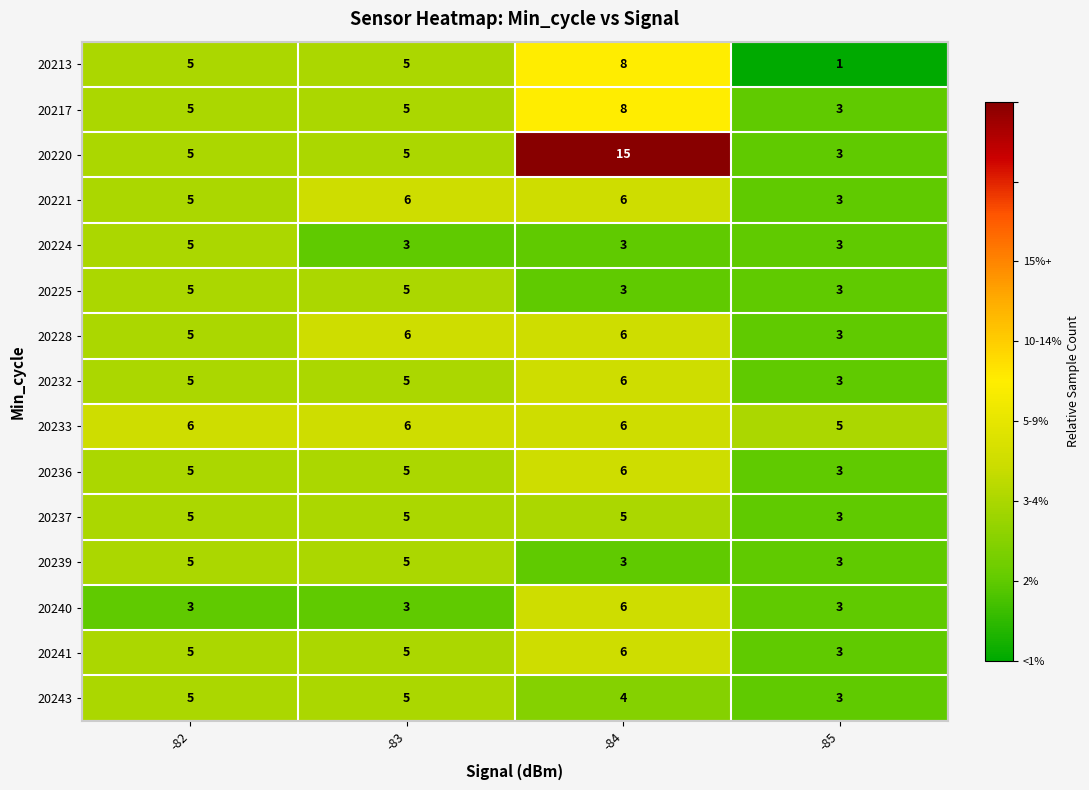

Which category has the highest value across all series?

-84